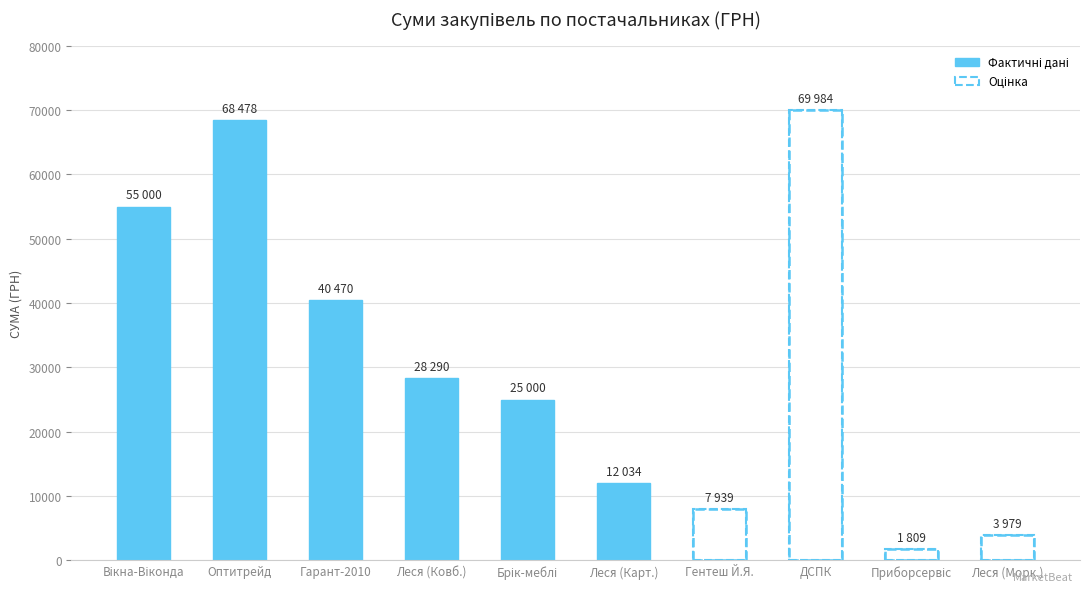

The chart shows a value of 44857.3 at ПП "Леся". True or false?

False